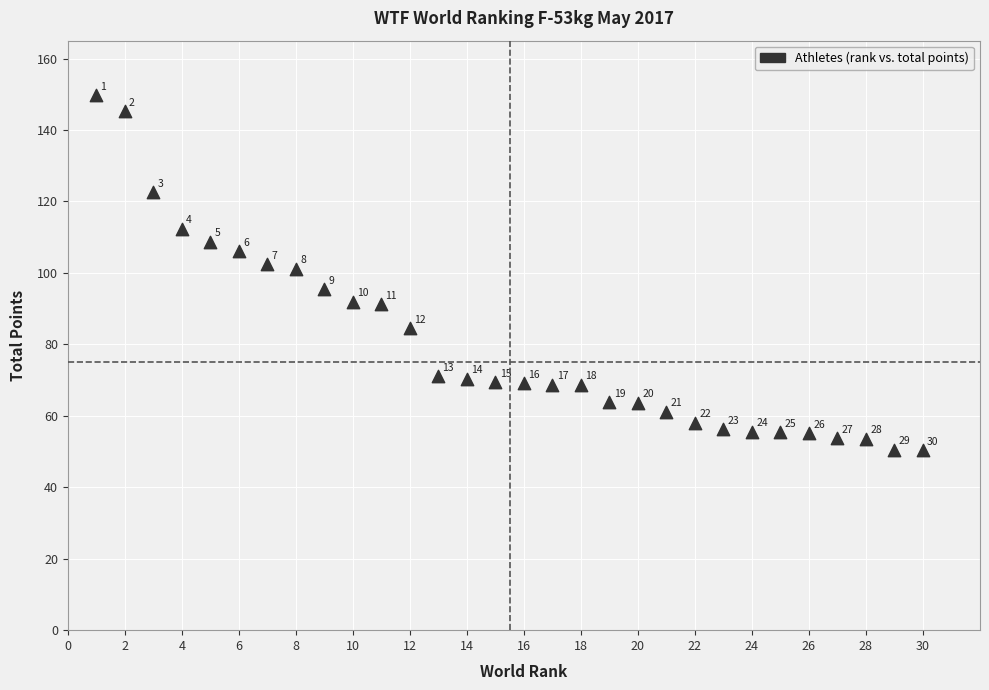

What Y value in the scatter plot is closest to 99?

101.1